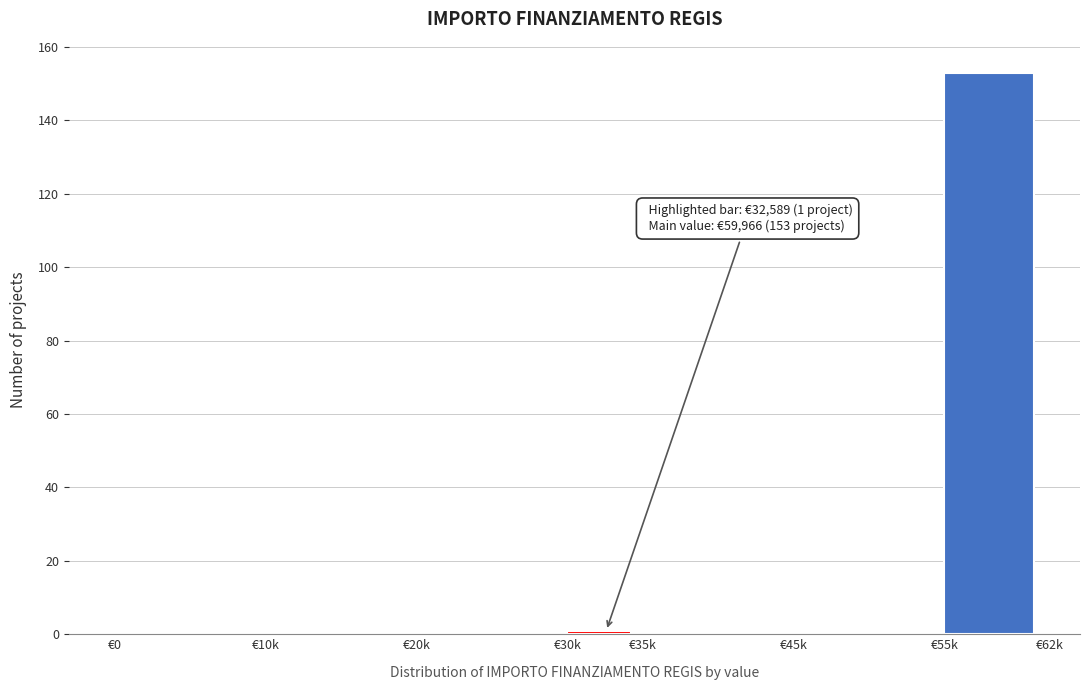

Reading left to right, list all the values displayed in this chart.

€0=0	€10k=0	€20k=0	€30k=1	€35k=0	€45k=0	€55k=153